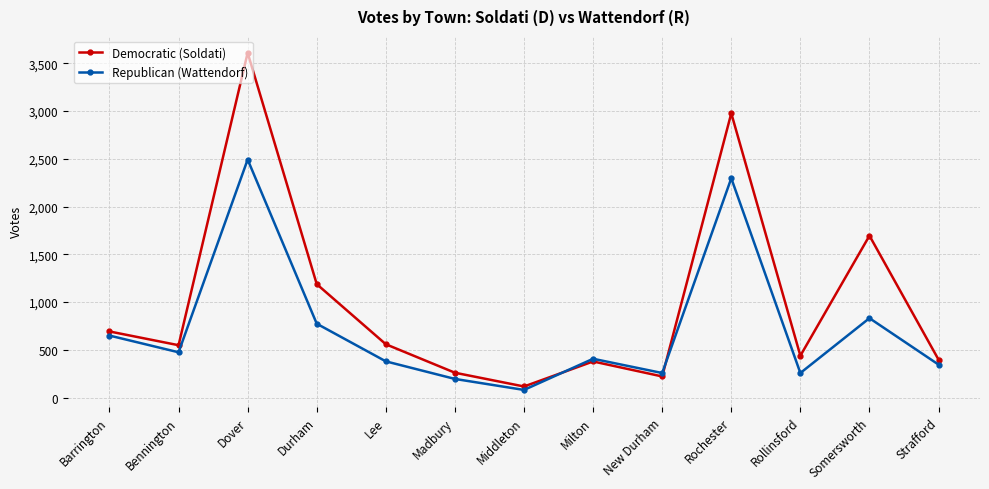

Which series changed the most between Bennington and Rollinsford?

Republican (Wattendorf)